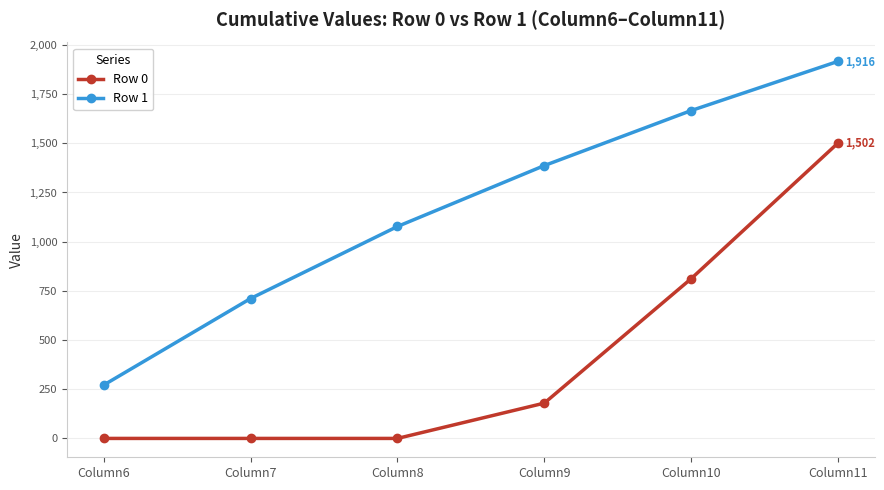

Which series has the largest total across all categories?

Row 1